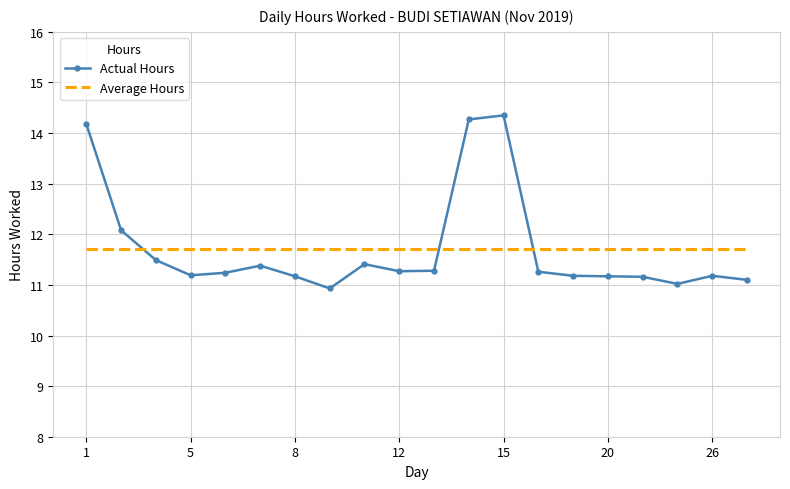

What is the smallest value displayed?

10.9